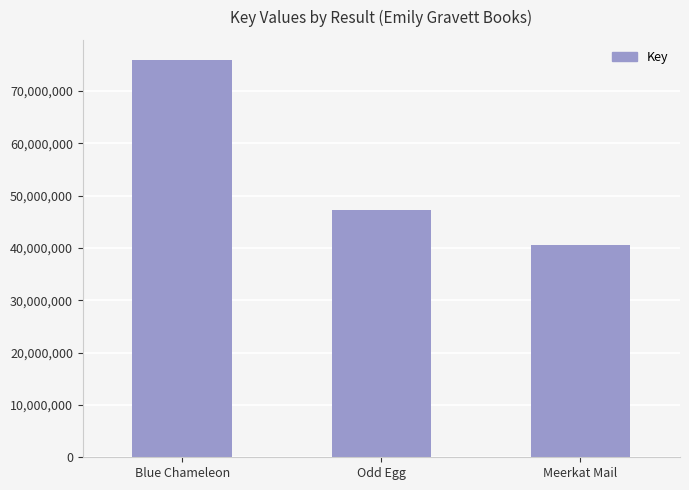

Rank the categories by value from lowest to highest.

Meerkat Mail, Odd Egg, Blue Chameleon